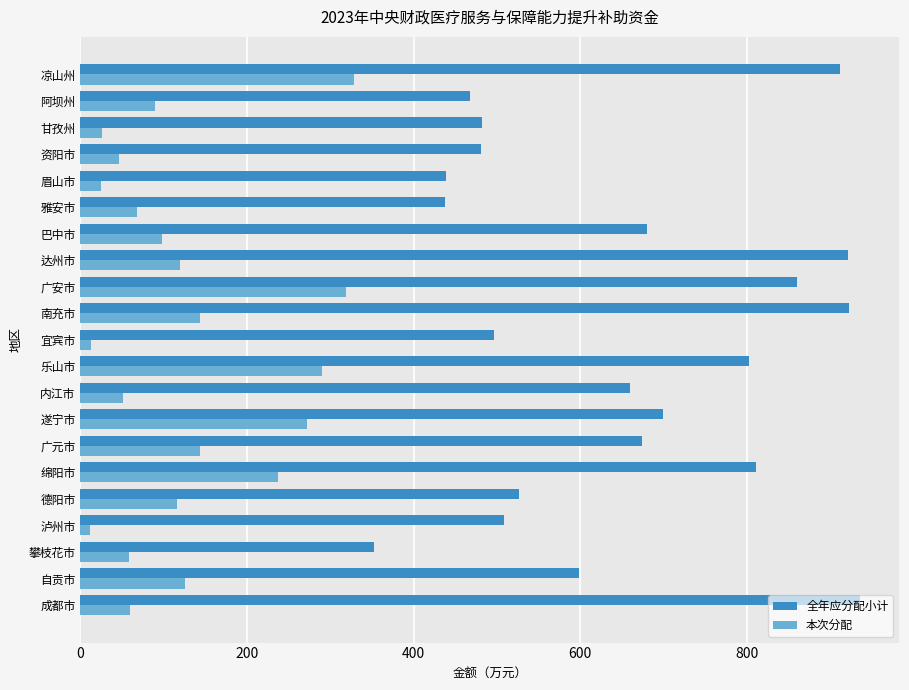

The 全年应分配小计 series shows 481 at 资阳市. True or false?

True